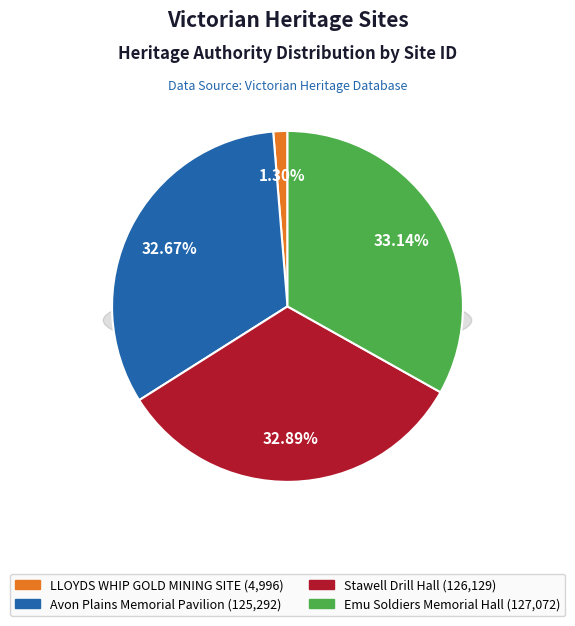

Approximately how many times larger is the value at Avon Plains Memorial Pavilion compared to Emu Soldiers Memorial Hall?

1.0